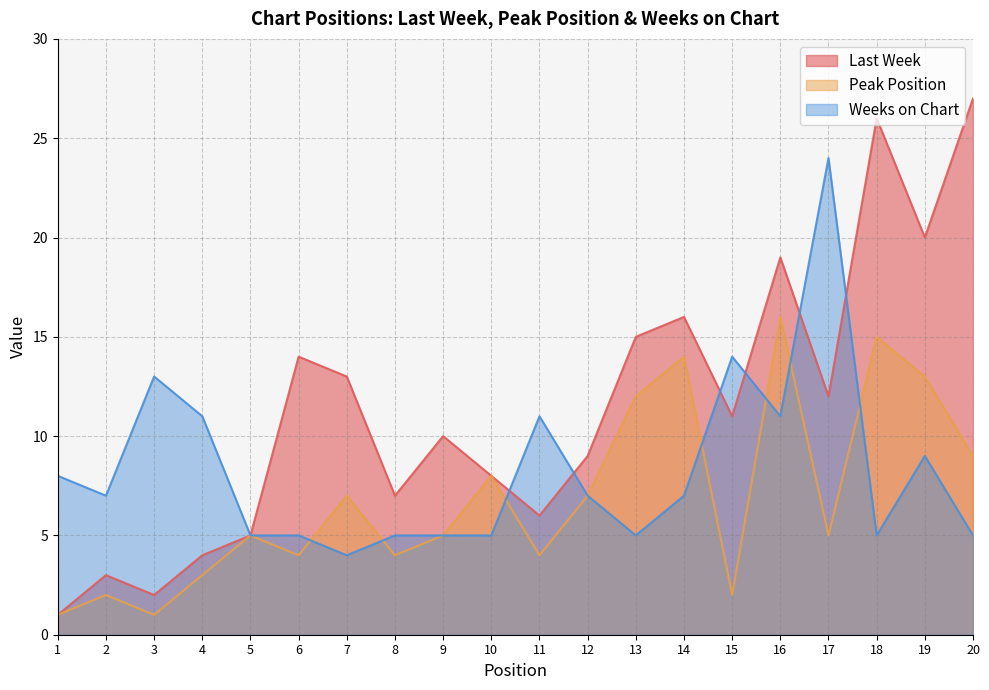

True or false: Peak Position has a value of 2 at 20.

False